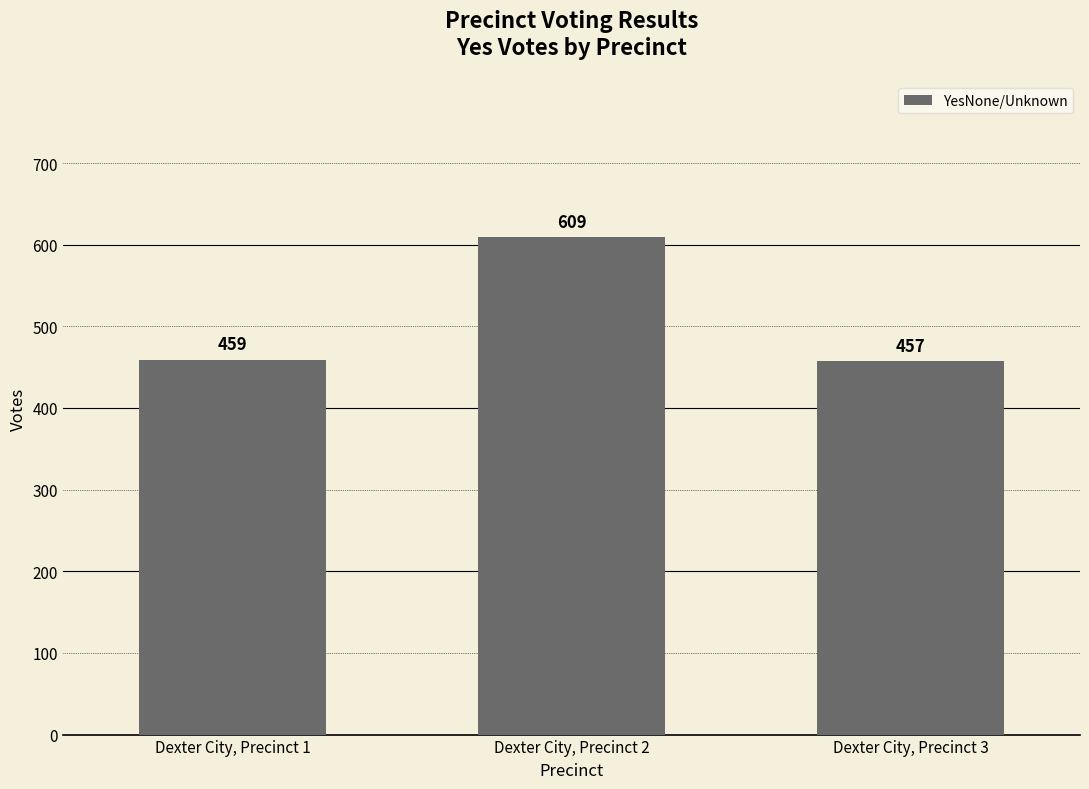

Rank the categories by value from highest to lowest.

Dexter City, Precinct 2, Dexter City, Precinct 1, Dexter City, Precinct 3